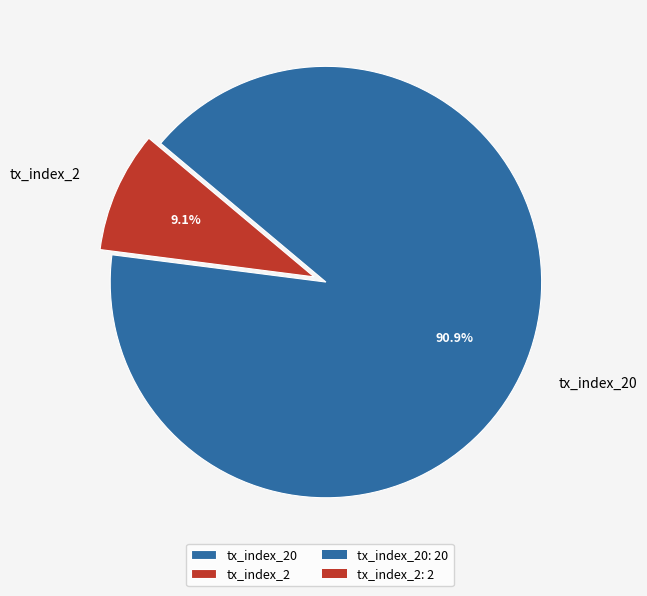

Approximately how many times larger is the value at tx_index_20 compared to tx_index_2?

10.0